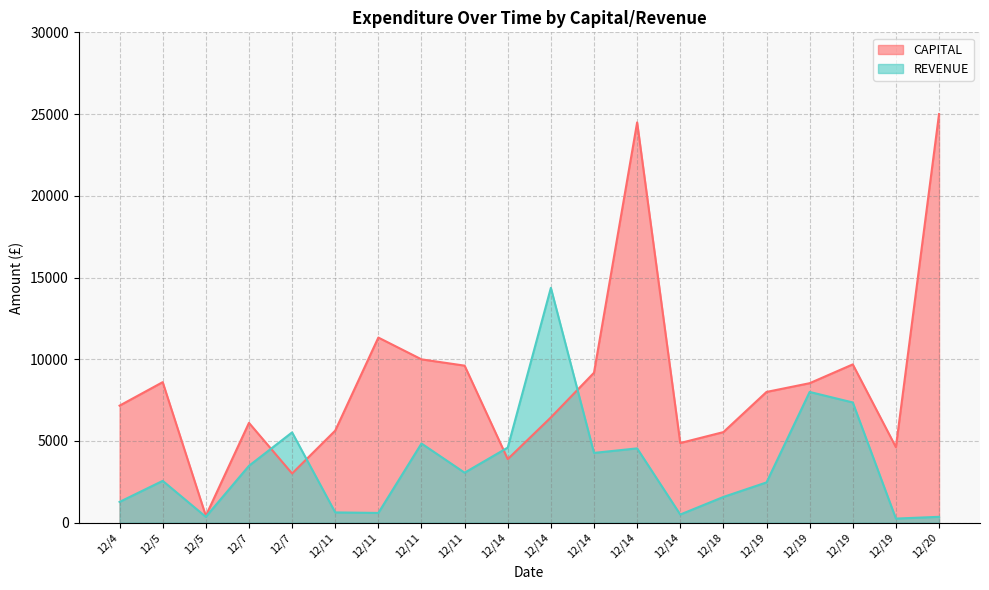

Reading right to left, transcribe all the data shown in this chart.

CAPITAL: 12/20=25000.0	12/19=4620.0	12/19=9685.0	12/19=8535.0	12/19=8000.0	12/18=5542.6	12/14=4875.0	12/14=24488.7	12/14=9175.5	12/14=6440.7	12/14=3890.9	12/11=9609.2	12/11=9993.9	12/11=11326.7	12/11=5632.6	12/7=3011.6	12/7=6107.7	12/5=420.0	12/5=8598.8	12/4=7161.3
REVENUE: 12/20=360.0	12/19=252.0	12/19=7356.3	12/19=8000.0	12/19=2465.0	12/18=1575.0	12/14=500.0	12/14=4547.4	12/14=4270.0	12/14=14368.4	12/14=4594.7	12/11=3060.0	12/11=4845.0	12/11=597.3	12/11=629.9	12/7=5525.0	12/7=3480.0	12/5=360.0	12/5=2560.0	12/4=1272.2